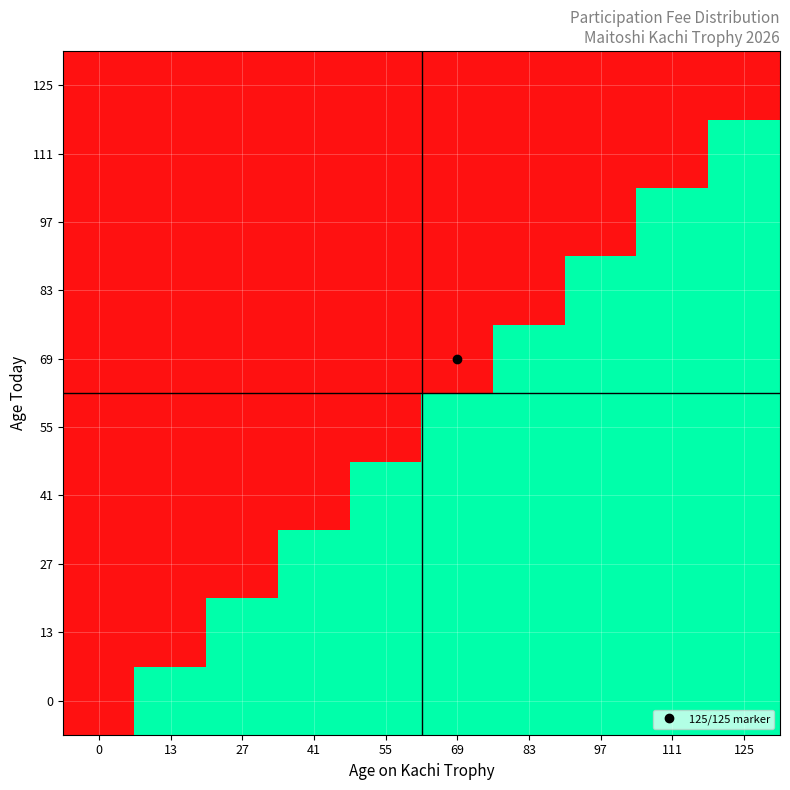

Reading left to right, extract all data points from this chart.

0: 0=0	13=125	27=125	41=125	55=125	69=125	83=125	97=125	111=125	125=125
13: 0=0	13=0	27=125	41=125	55=125	69=125	83=125	97=125	111=125	125=125
27: 0=0	13=0	27=0	41=125	55=125	69=125	83=125	97=125	111=125	125=125
41: 0=0	13=0	27=0	41=0	55=125	69=125	83=125	97=125	111=125	125=125
55: 0=0	13=0	27=0	41=0	55=0	69=125	83=125	97=125	111=125	125=125
69: 0=0	13=0	27=0	41=0	55=0	69=0	83=125	97=125	111=125	125=125
83: 0=0	13=0	27=0	41=0	55=0	69=0	83=0	97=125	111=125	125=125
97: 0=0	13=0	27=0	41=0	55=0	69=0	83=0	97=0	111=125	125=125
111: 0=0	13=0	27=0	41=0	55=0	69=0	83=0	97=0	111=0	125=125
125: 0=0	13=0	27=0	41=0	55=0	69=0	83=0	97=0	111=0	125=0